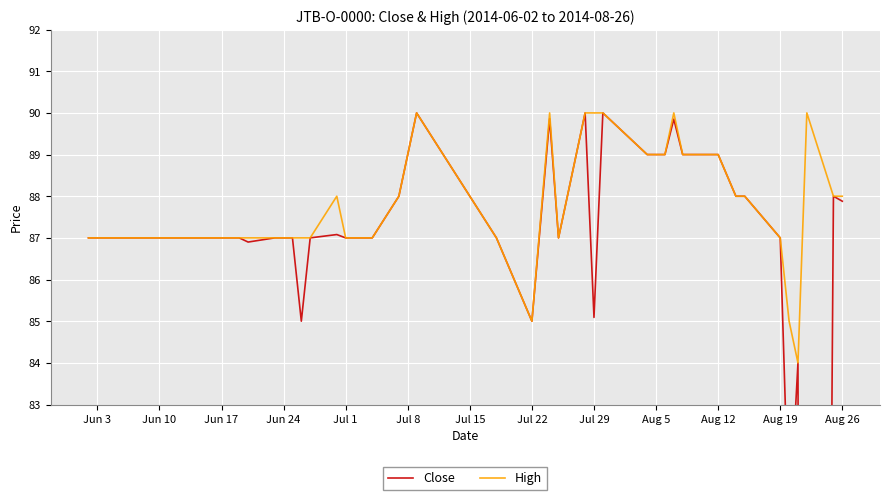

Is it true that Close equals 151.1 at Aug 26?

False